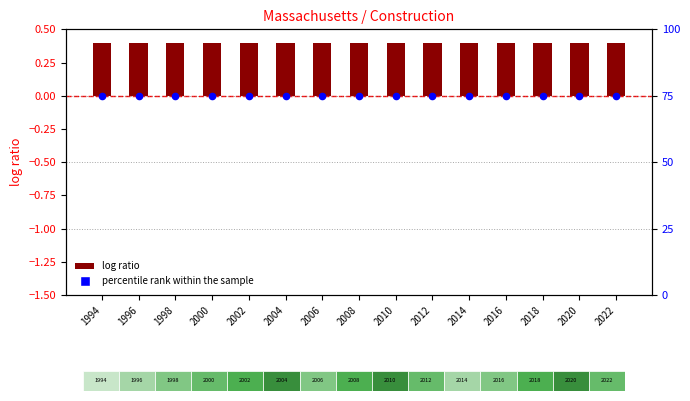

Which series contains the lowest Y value?

log ratio